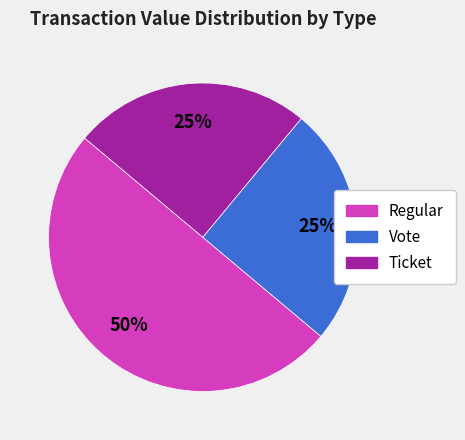

To the nearest percent, what is the difference between the largest and smallest slice percentages?

25%